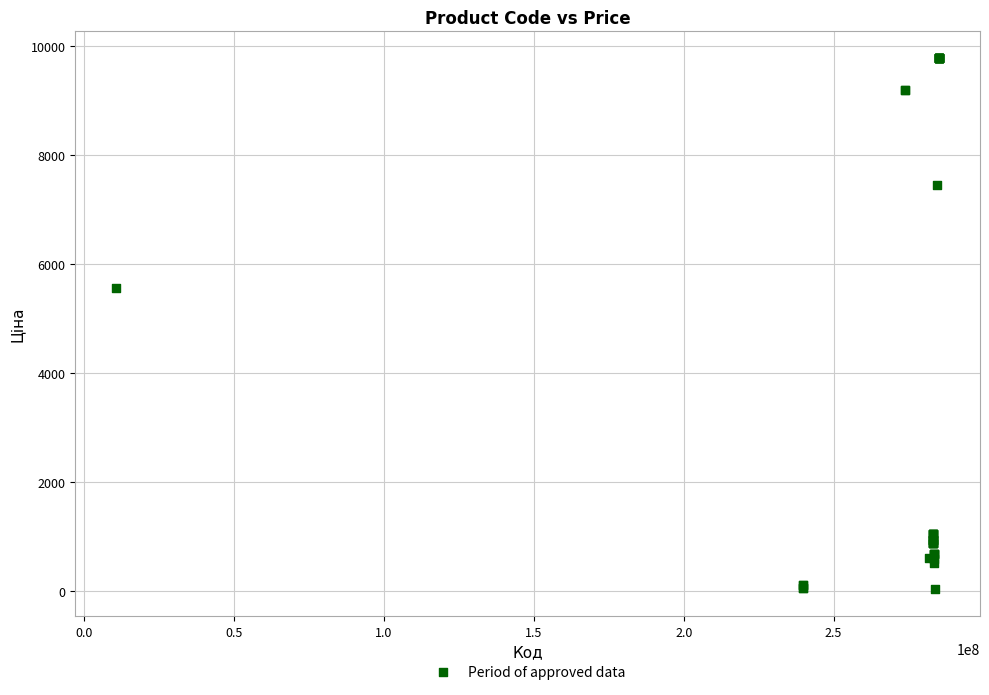

What Y value in the scatter plot is closest to 4903?

5560.3